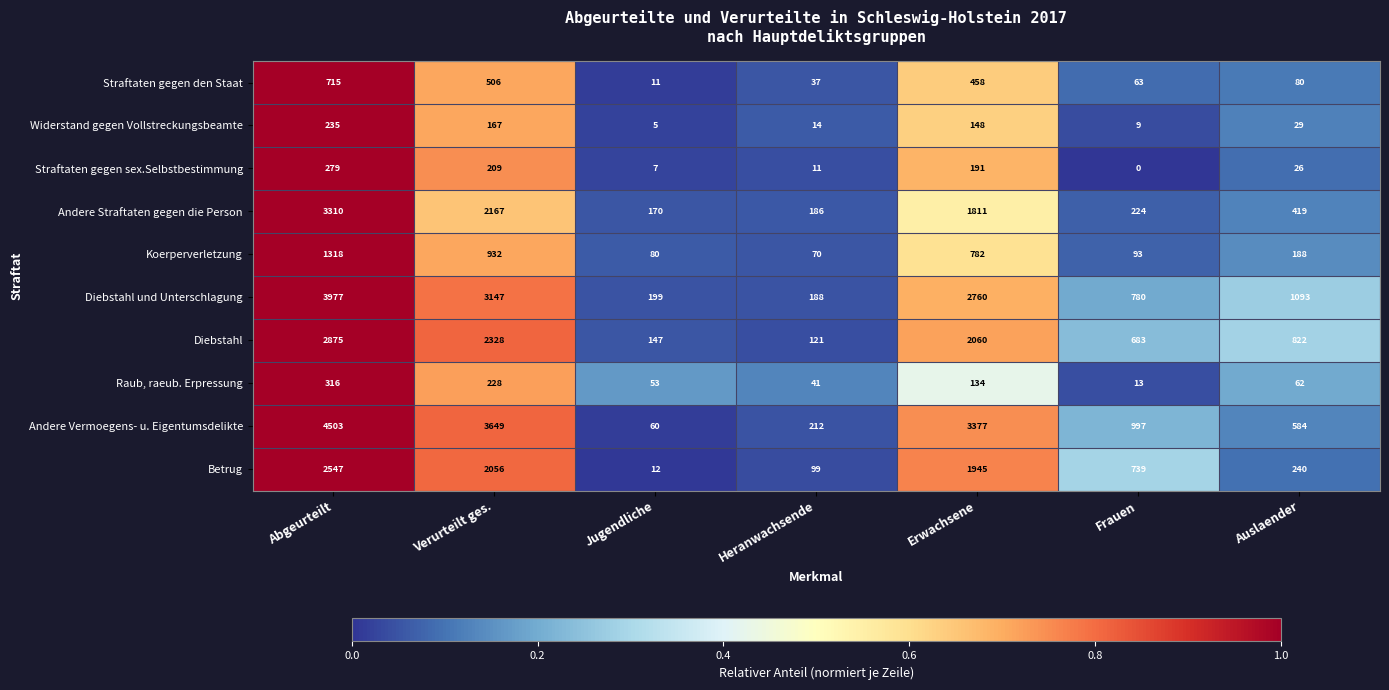

What is the difference between the Raub, raeub. Erpressung values at Abgeurteilt and Verurteilt ges.?

88